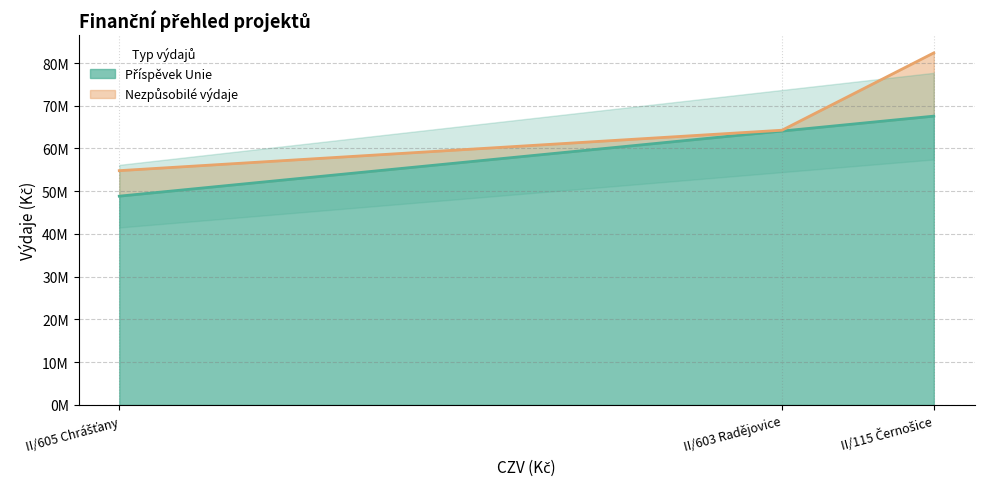

Is it true that the value at II/115 Černošice is 67569751.8?

True